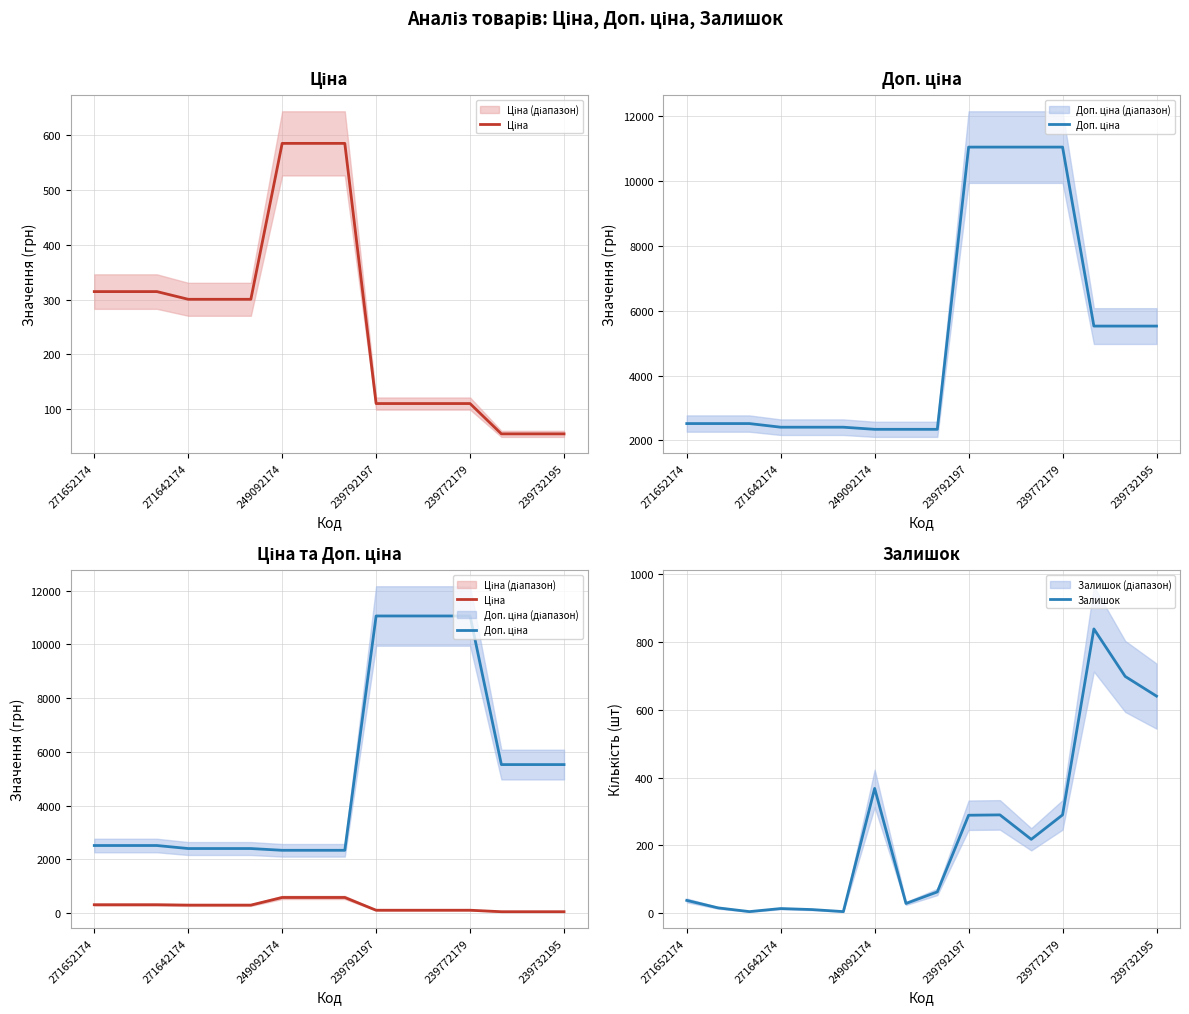

What is the maximum value for Залишок?

838